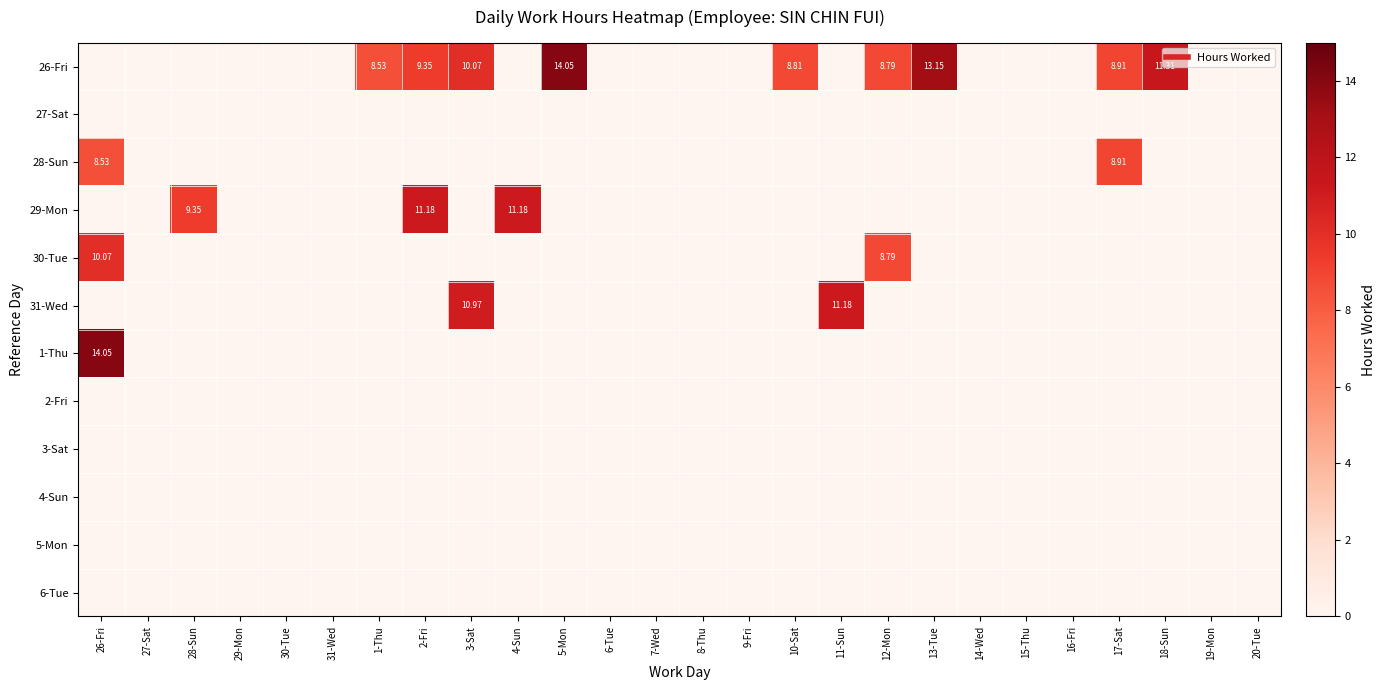

What is the greatest value displayed?

14.1